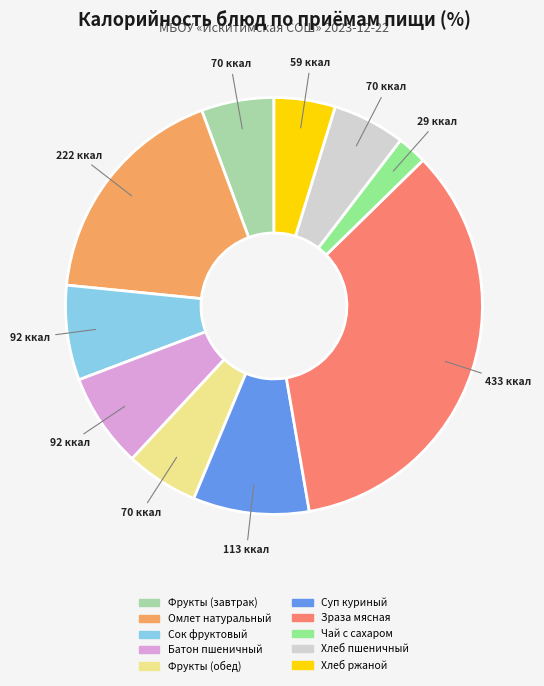

Does any single category account for the majority?

No